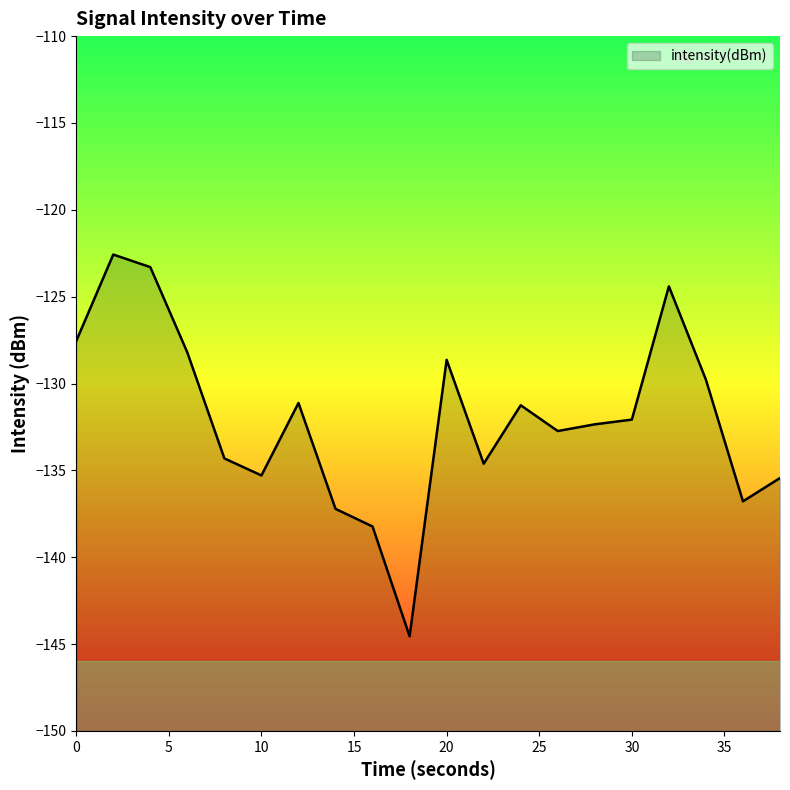

Reading right to left, what are all the values shown in this chart?

-135.4	-136.8	-129.8	-124.4	-132.1	-132.4	-132.7	-131.3	-134.6	-128.6	-144.6	-138.2	-137.2	-131.1	-135.3	-134.3	-128.2	-123.3	-122.6	-127.6